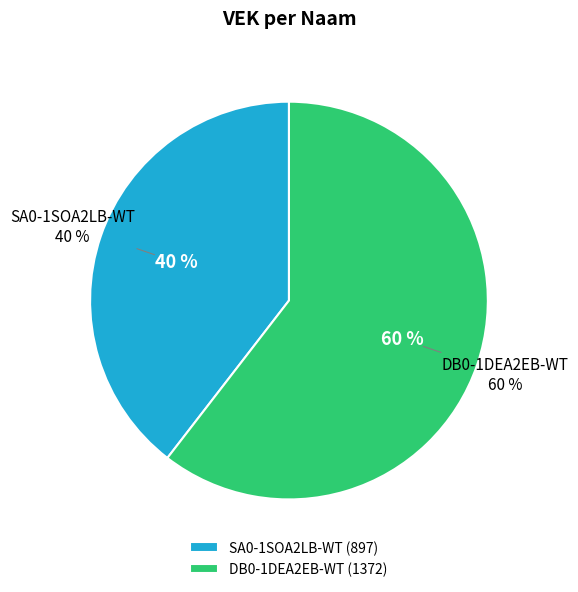

To the nearest percent, what is the average slice percentage?

50%